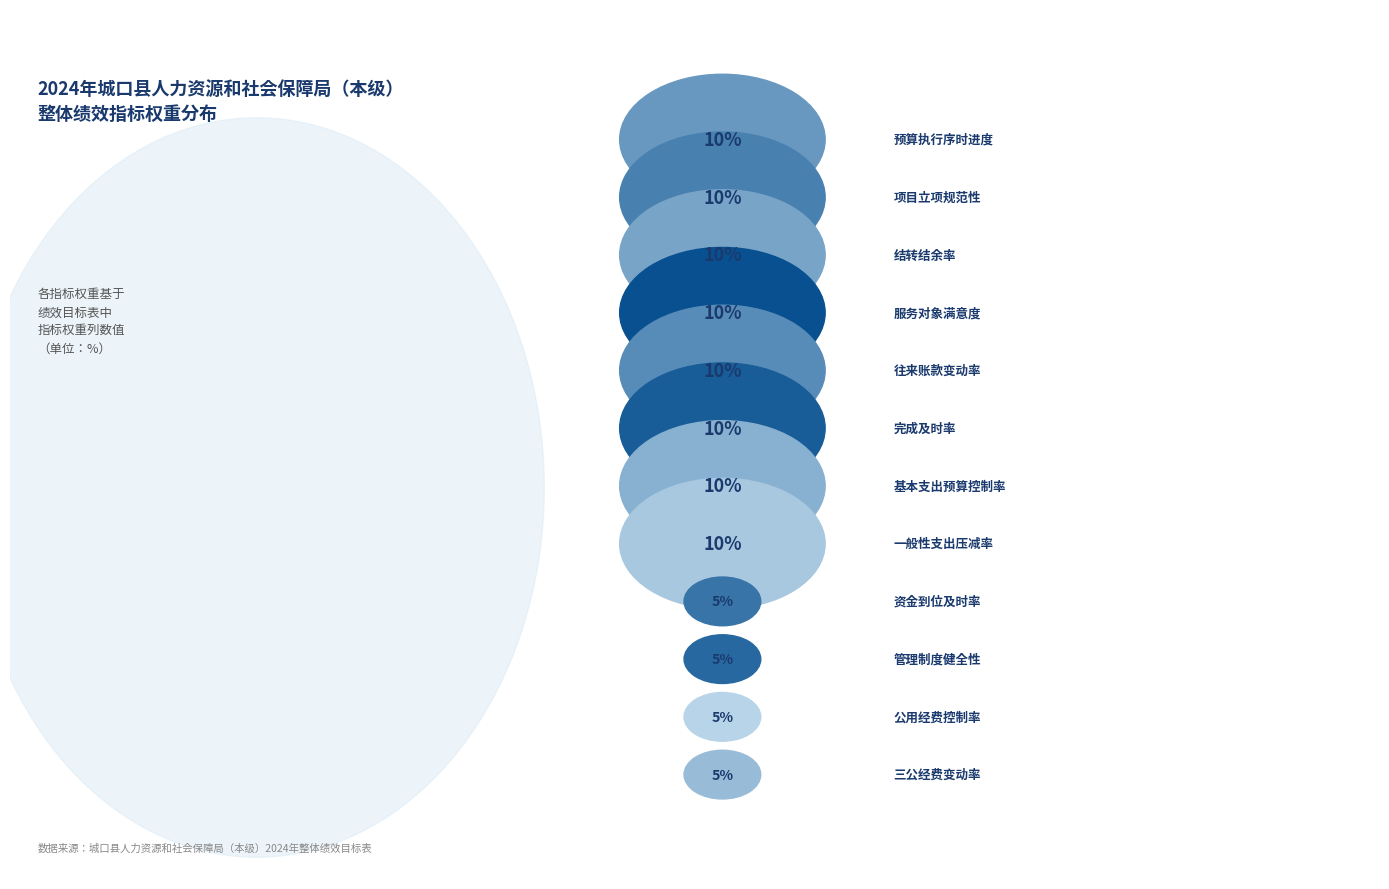

What is the largest slice in the pie chart?

一般性支出压减率